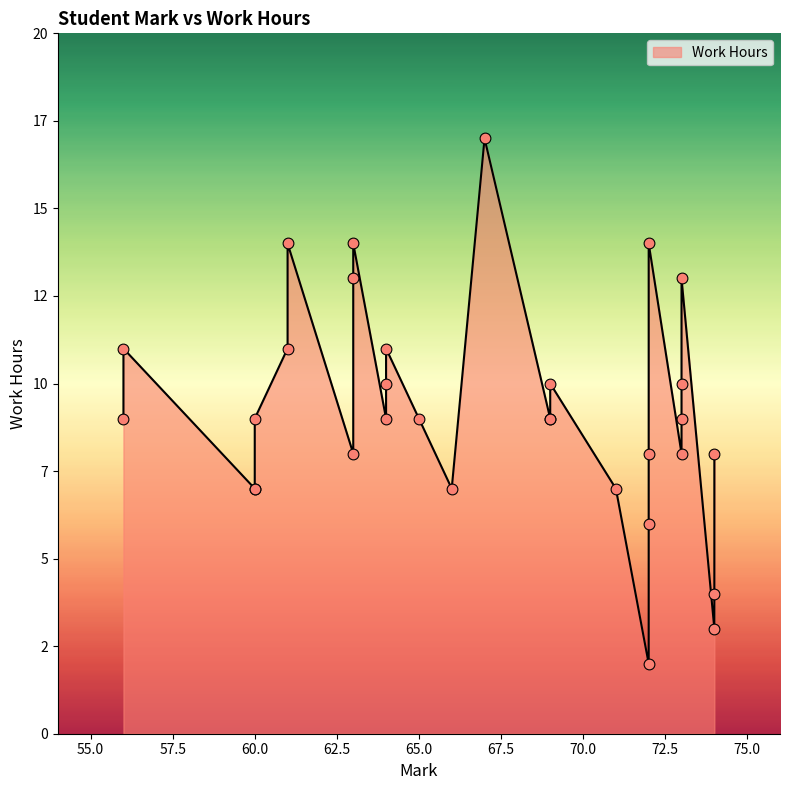

What is the change in value from 63 to 73?

+2